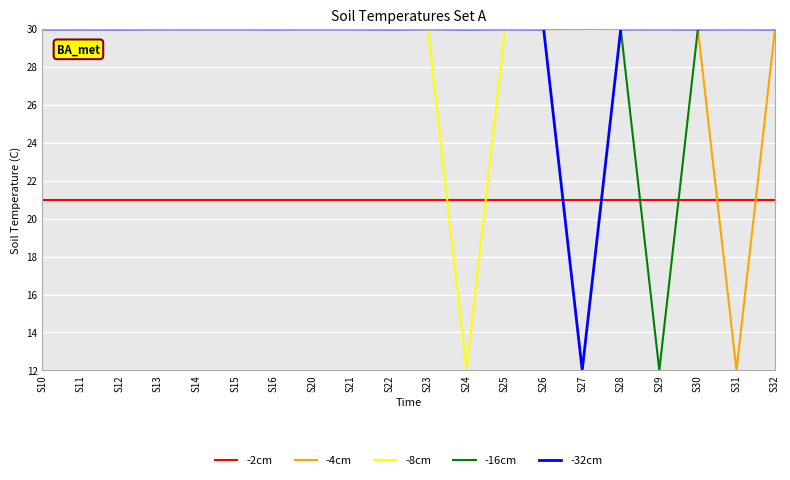

Does the chart display data point markers on the line(s)?

No